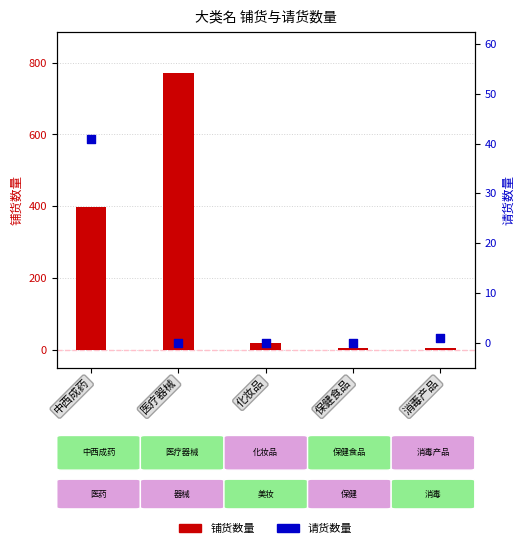

What are all the series names shown in the legend?

铺货数量, 请货数量